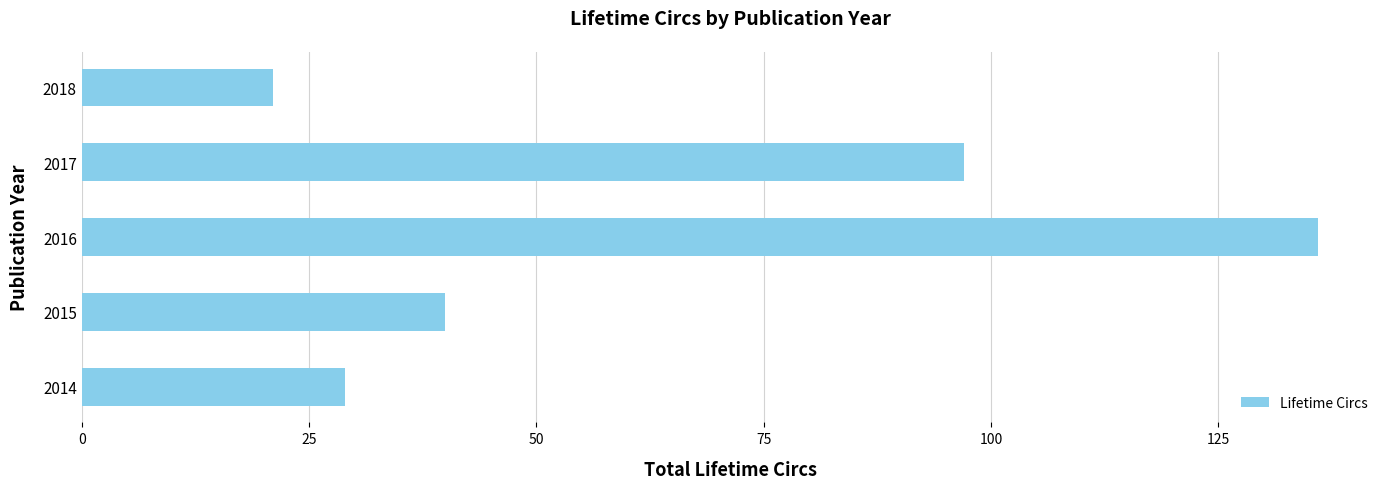

Reading bottom to top, list all the values displayed in this chart.

29	40	136	97	21